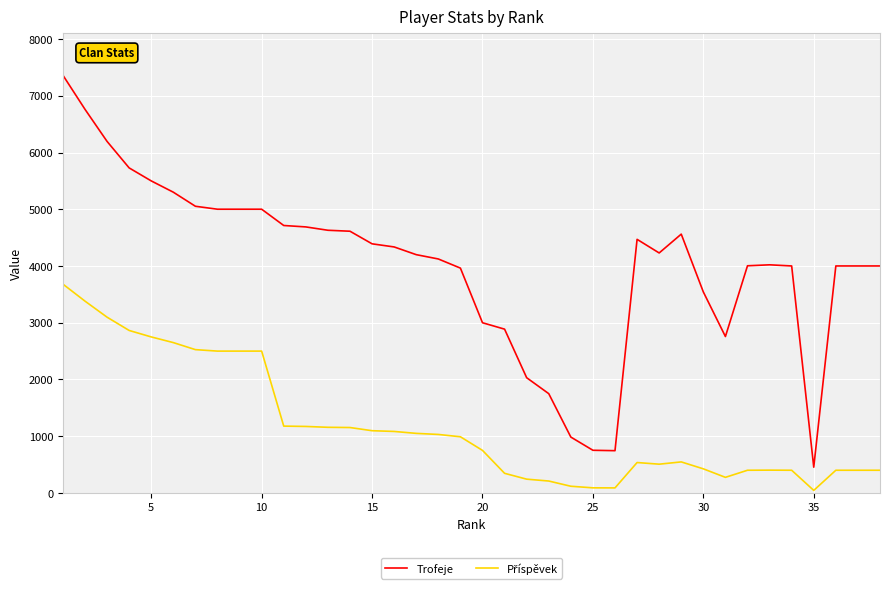

Count the number of categories in the chart.

38